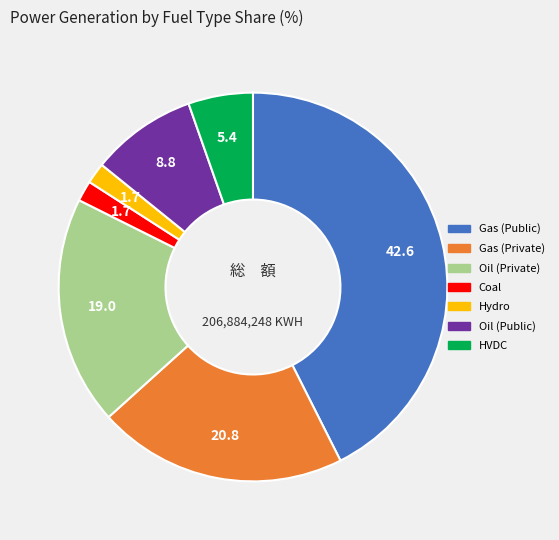

How many segments does this pie chart have?

7